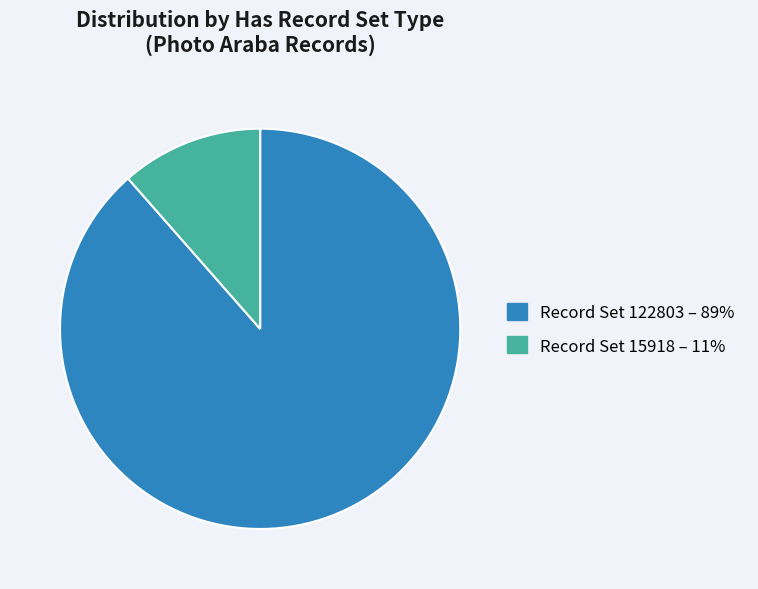

How many segments does this pie chart have?

2